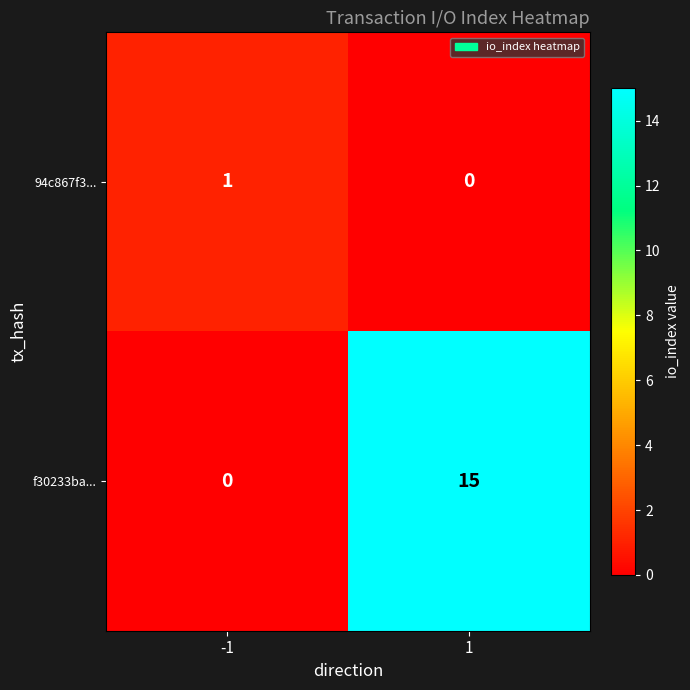

The value of 94c867f3... at 1 is 1. True or false?

False